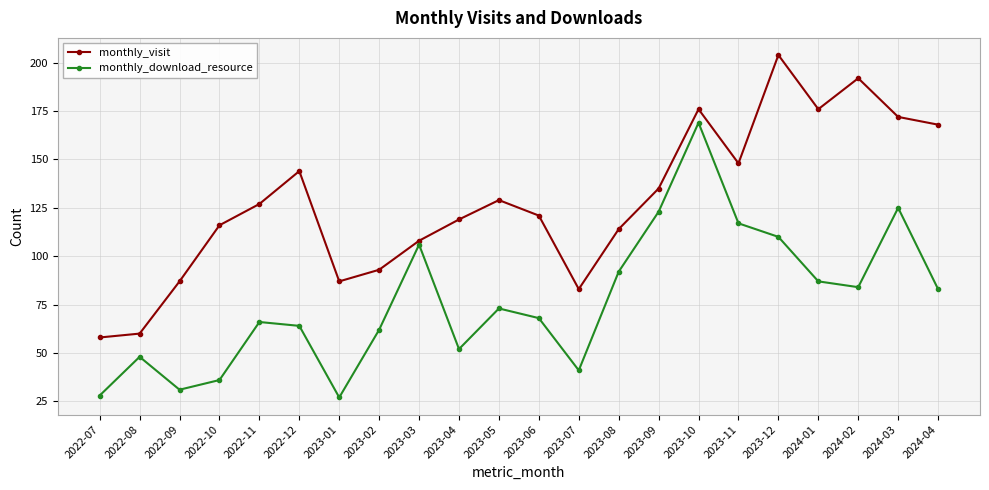

What is the total value across all series at 2024-01?

263